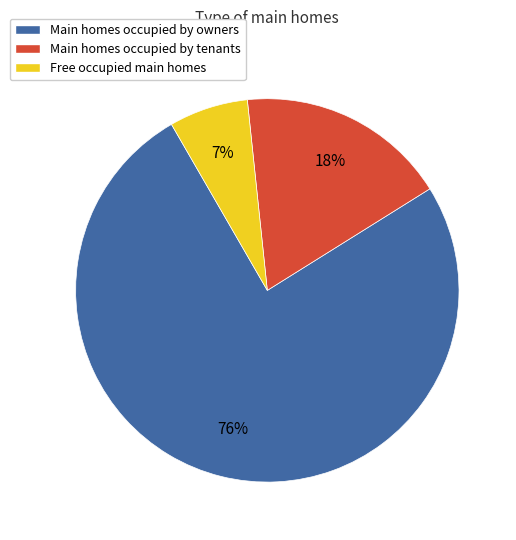

Is there any slice that represents more than half of the pie?

Yes